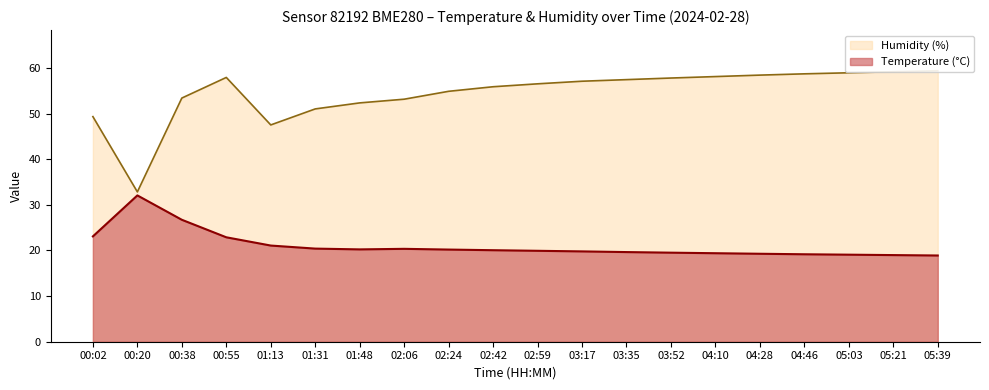

What is the sum of the humidity values at 00:20 and 05:39?

92.2